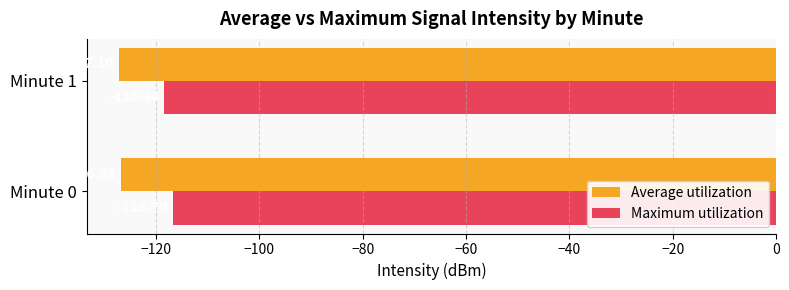

Is the value of Maximum utilization at Minute 0 greater than the value of Average utilization at Minute 0?

Yes